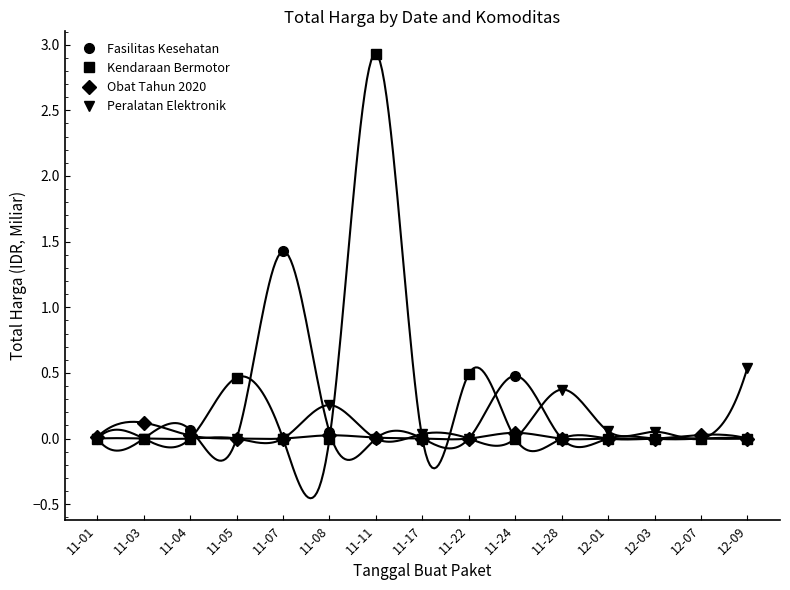

What position from the right is 11-17?

8